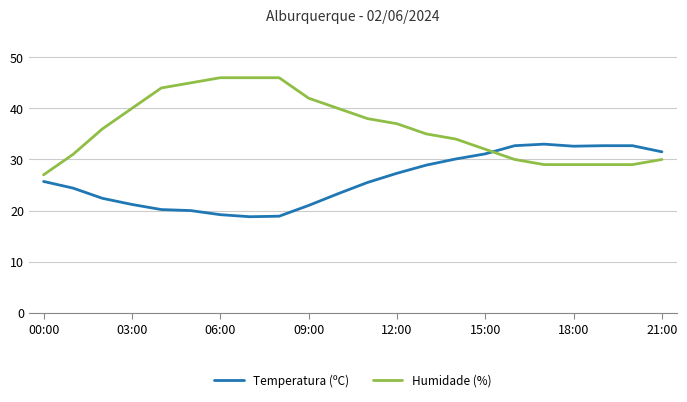

How many intersections are there between Humidade (%) and Temperatura (ºC)?

1